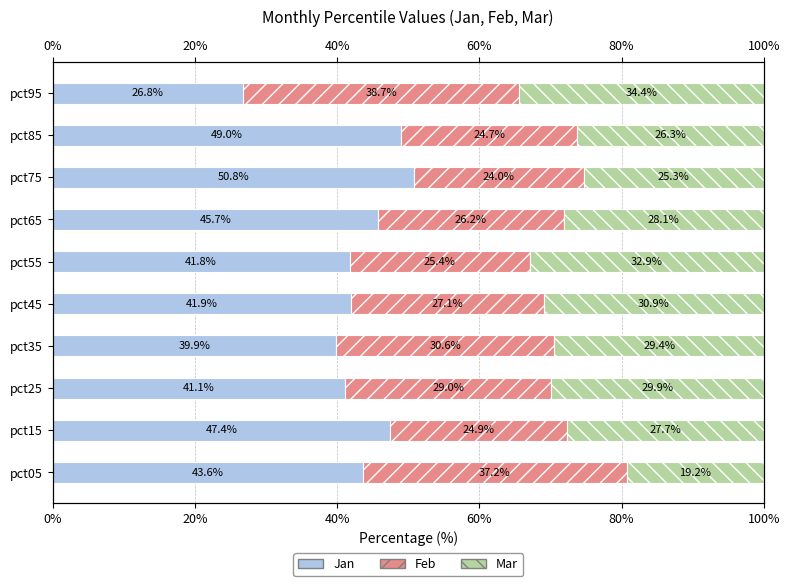

What are all the series names shown in the legend?

Jan, Feb, Mar